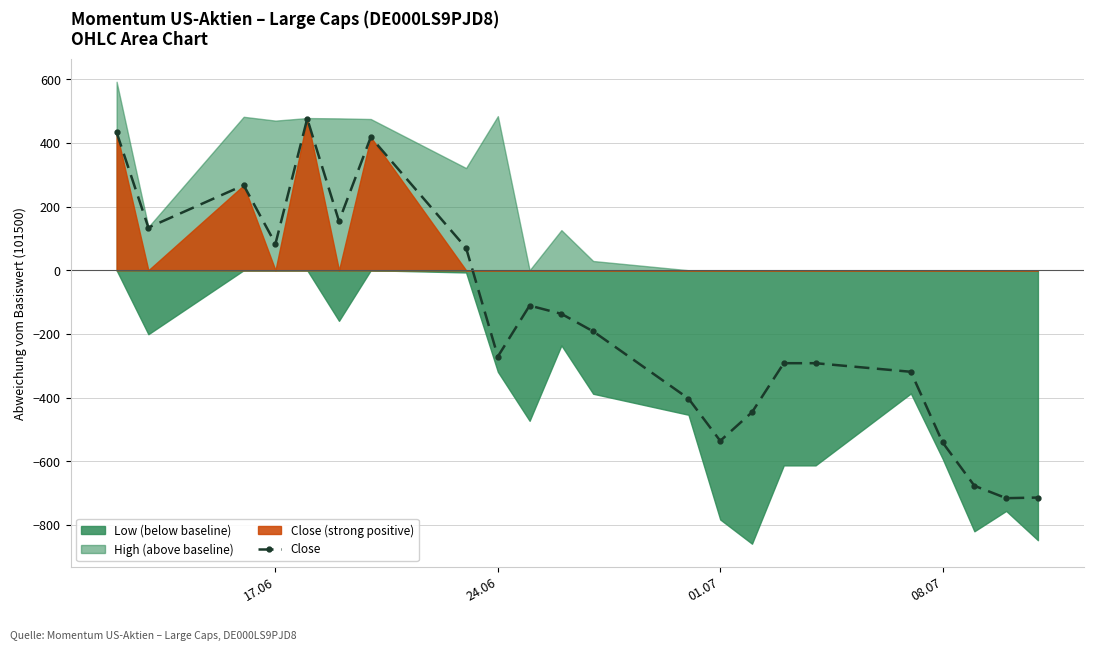

True or false: Close has more than 2 interior local peaks.

True